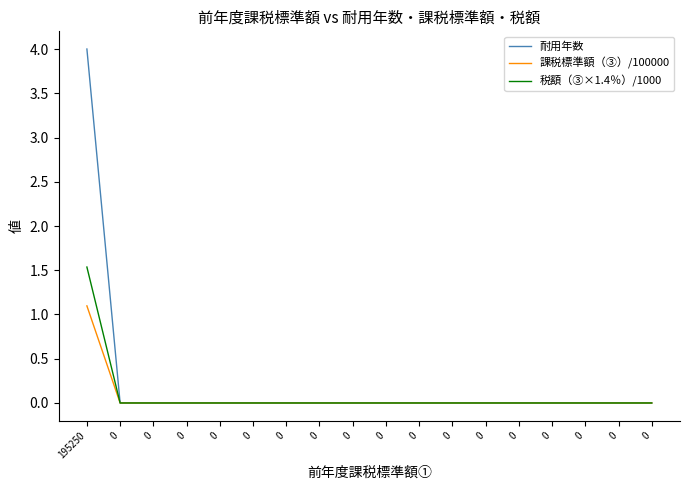

True or false: 税額（③×1.4％）/1000 has more than 2 points higher than both neighbors.

False